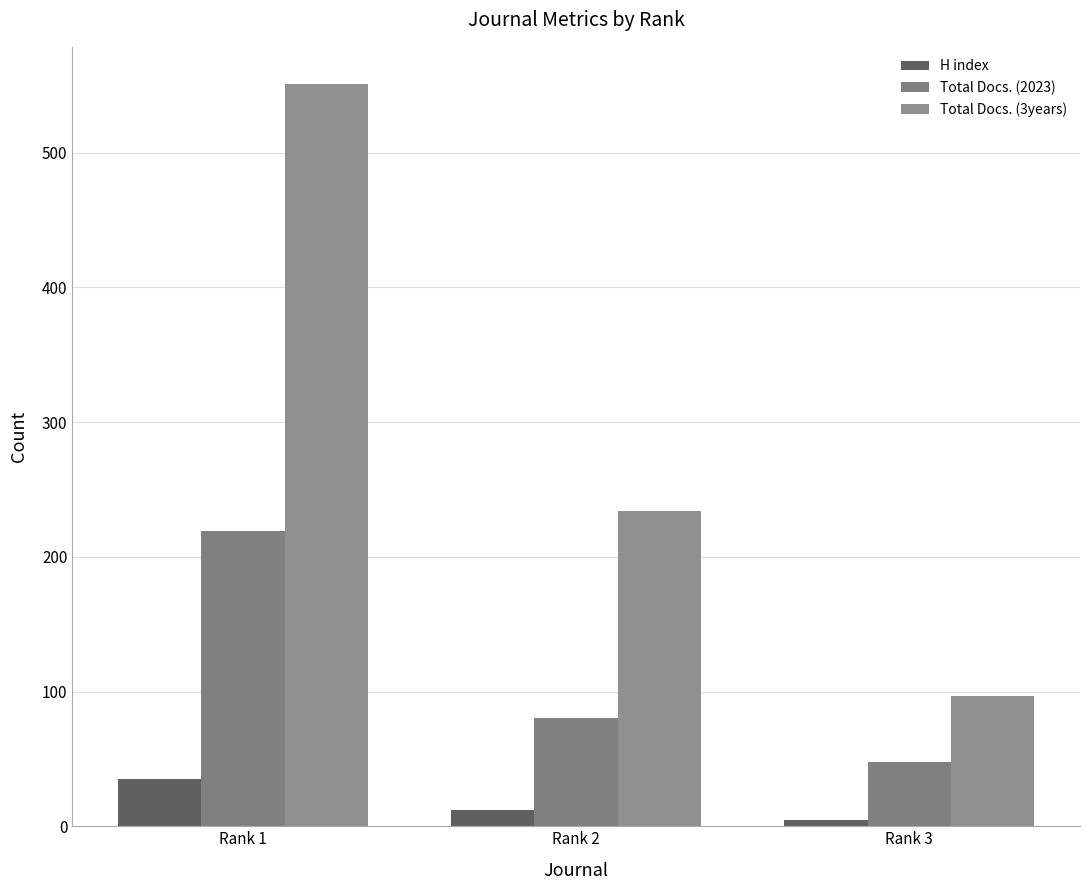

What is the lowest value of the H index series?

5